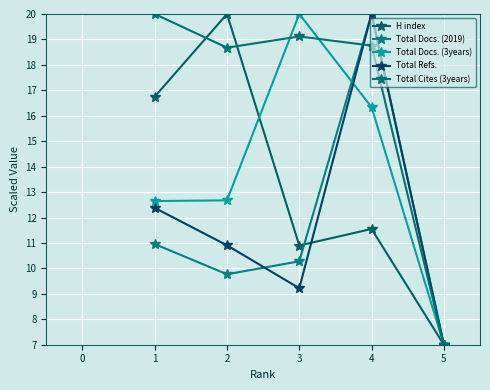

At which category does the chart reach its peak across all series?

2